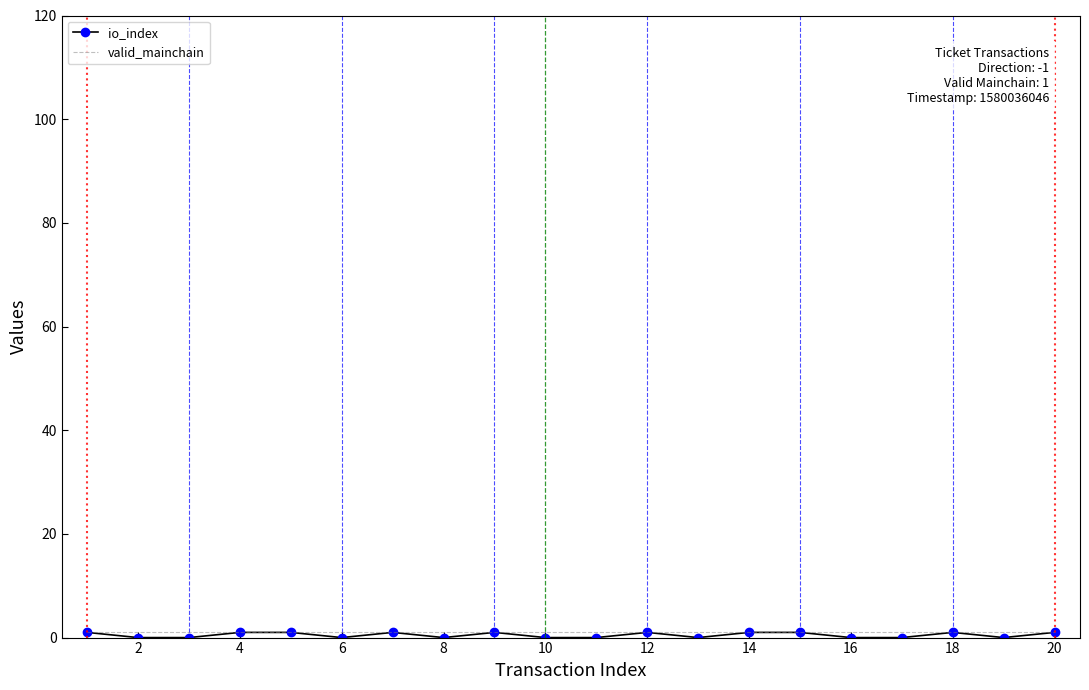

Reading left to right, extract all data points from this chart.

io_index: 1	0	0	1	1	0	1	0	1	0	0	1	0	1	1	0	0	1	0	1
valid_mainchain: 1	1	1	1	1	1	1	1	1	1	1	1	1	1	1	1	1	1	1	1